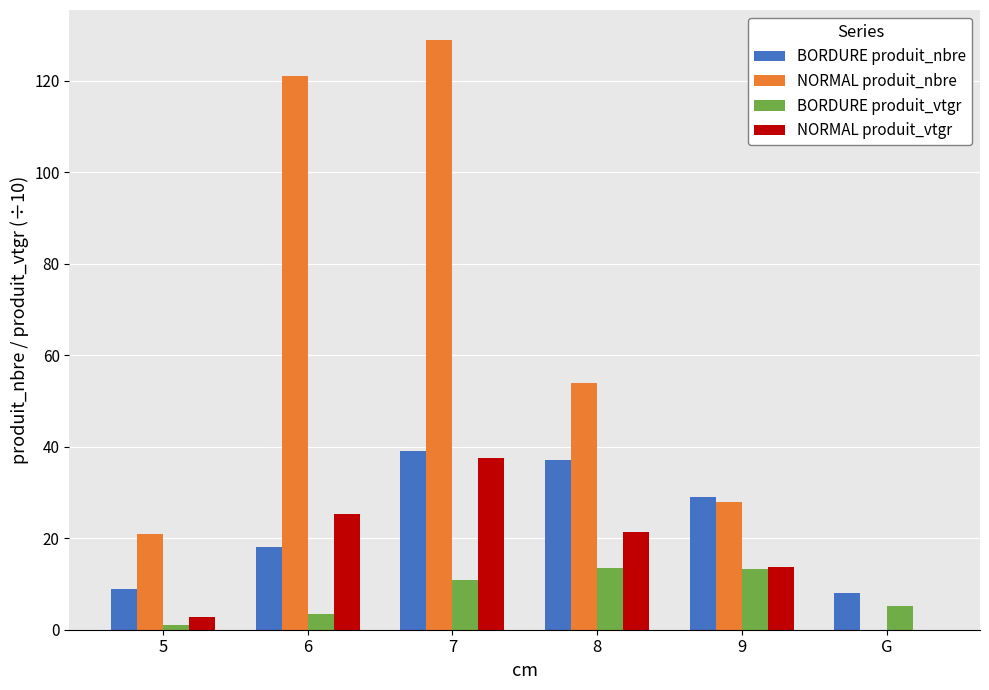

Where does the BORDURE produit_vtgr series first go above 10?

7